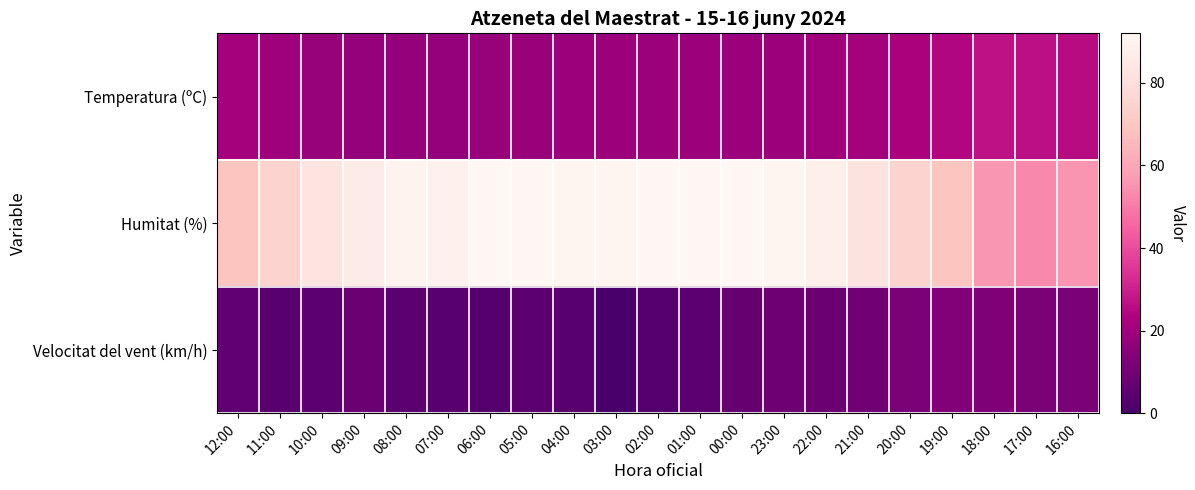

Reading right to left, extract all data points from this chart.

Temperatura (ºC): 16:00=25.4	17:00=26.5	18:00=26.6	19:00=24.2	20:00=22.4	21:00=20.9	22:00=19.7	23:00=19.0	00:00=18.8	01:00=18.7	02:00=18.7	03:00=18.7	04:00=18.7	05:00=18.5	06:00=18.1	07:00=17.9	08:00=17.7	09:00=17.4	10:00=18.1	11:00=19.7	12:00=21.5
Humitat (%): 16:00=55.0	17:00=53.0	18:00=56.0	19:00=69.0	20:00=75.0	21:00=82.0	22:00=88.0	23:00=91.0	00:00=92.0	01:00=92.0	02:00=92.0	03:00=91.0	04:00=91.0	05:00=92.0	06:00=92.0	07:00=89.0	08:00=90.0	09:00=86.0	10:00=83.0	11:00=75.0	12:00=69.0
Velocitat del vent (km/h): 16:00=12.0	17:00=12.0	18:00=13.0	19:00=14.0	20:00=12.0	21:00=10.0	22:00=8.0	23:00=9.0	00:00=7.0	01:00=5.0	02:00=3.0	03:00=0.0	04:00=4.0	05:00=5.0	06:00=3.0	07:00=4.0	08:00=5.0	09:00=8.0	10:00=5.0	11:00=4.0	12:00=6.0